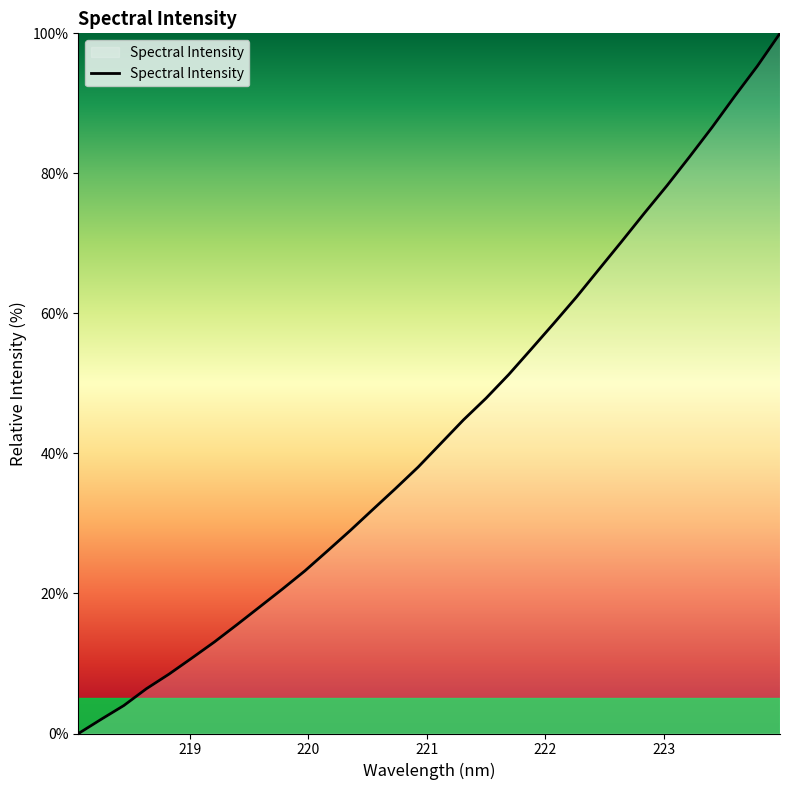

What is the maximum value shown in the chart?

100.0